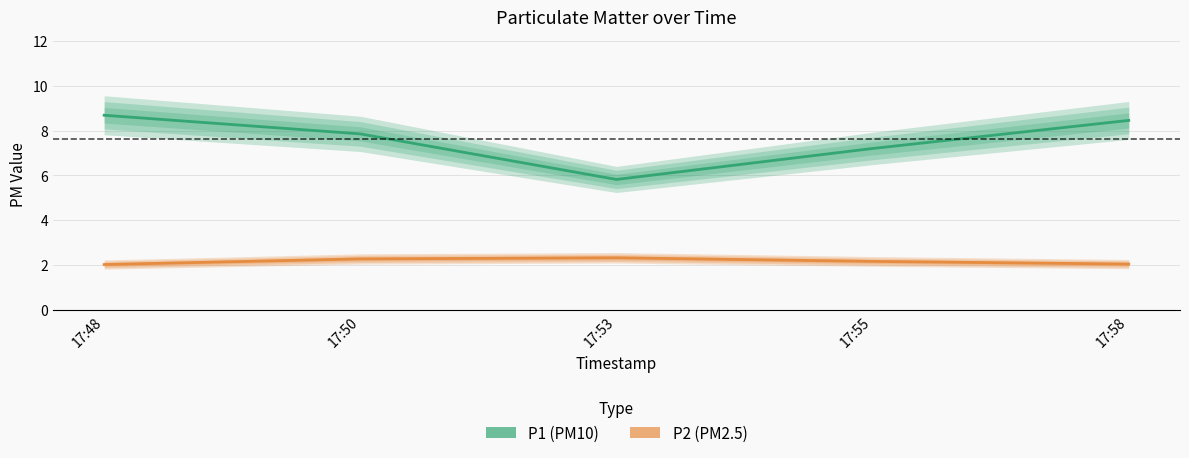

True or false: P2 and P1 cross at least once.

False